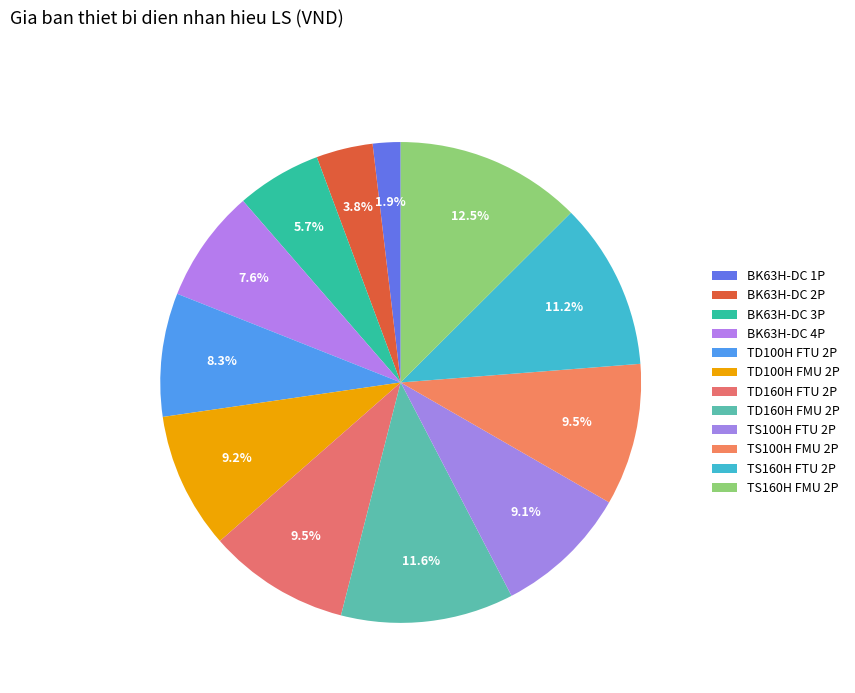

How many slices are in this pie chart?

12